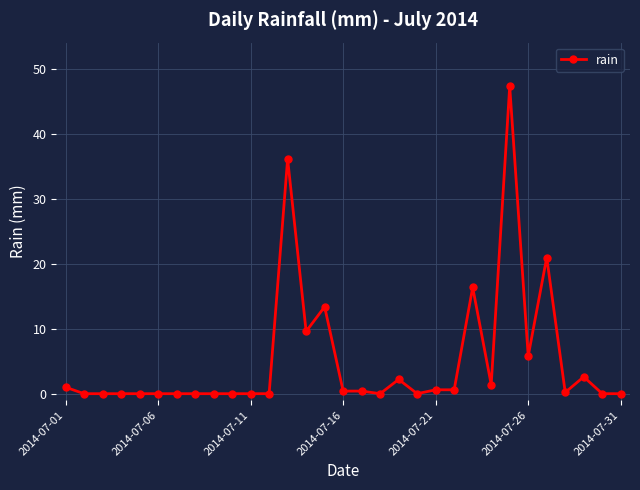

What is the greatest value displayed?

47.4